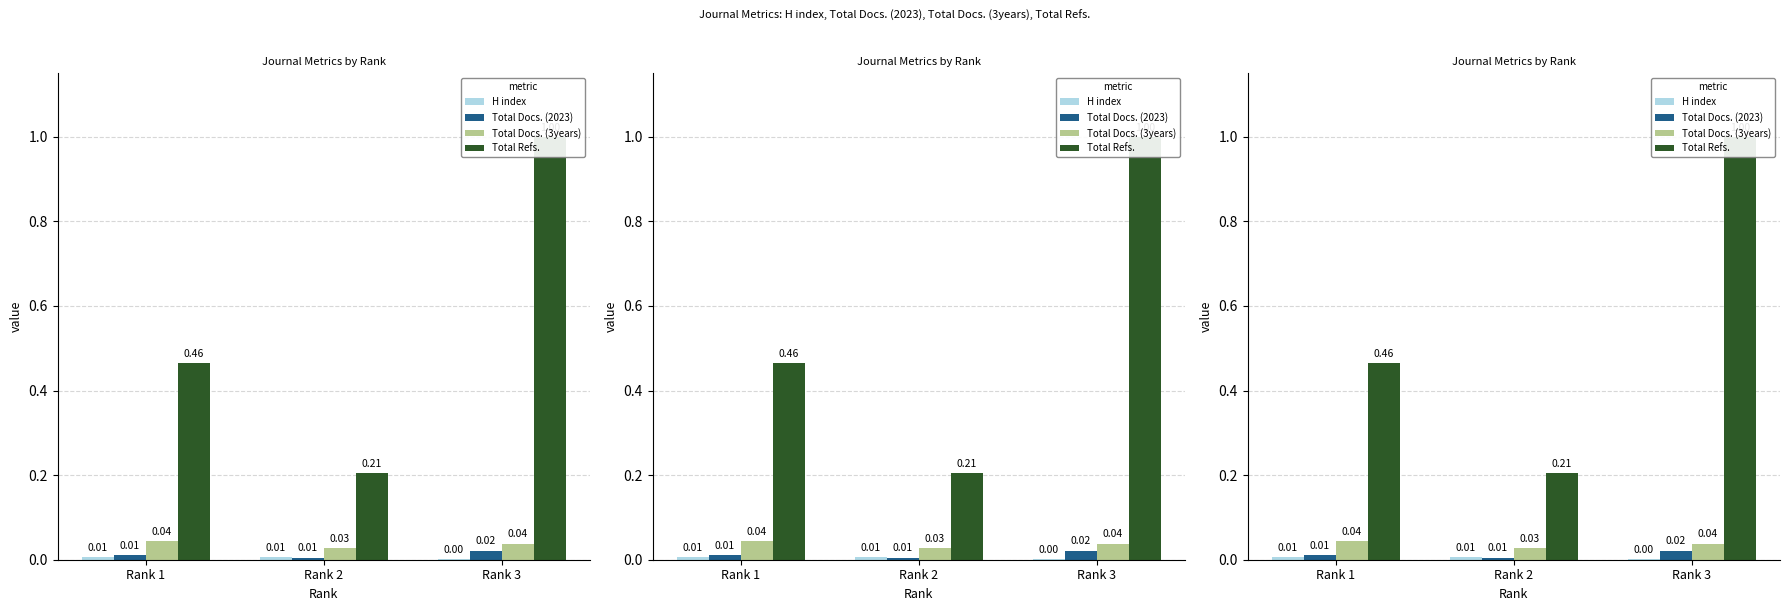

Reading left to right, transcribe all the data shown in this chart.

H index: Rank 1=0.0	Rank 2=0.0	Rank 3=0.0
Total Docs. (2023): Rank 1=0.0	Rank 2=0.0	Rank 3=0.0
Total Docs. (3years): Rank 1=0.0	Rank 2=0.0	Rank 3=0.0
Total Refs.: Rank 1=0.5	Rank 2=0.2	Rank 3=1.0